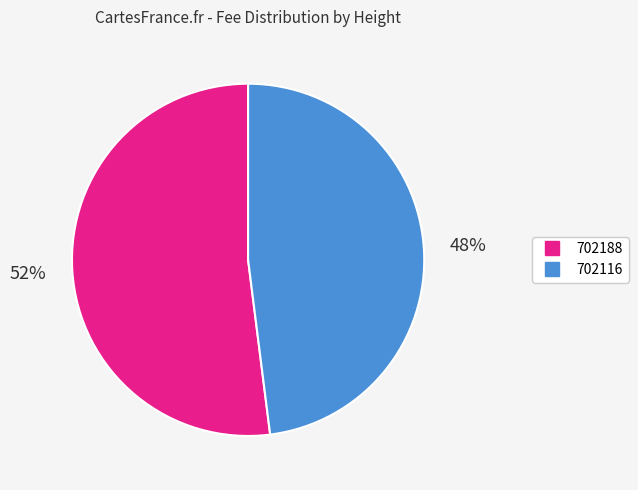

Is it true that 702116 is 48% of the pie?

True